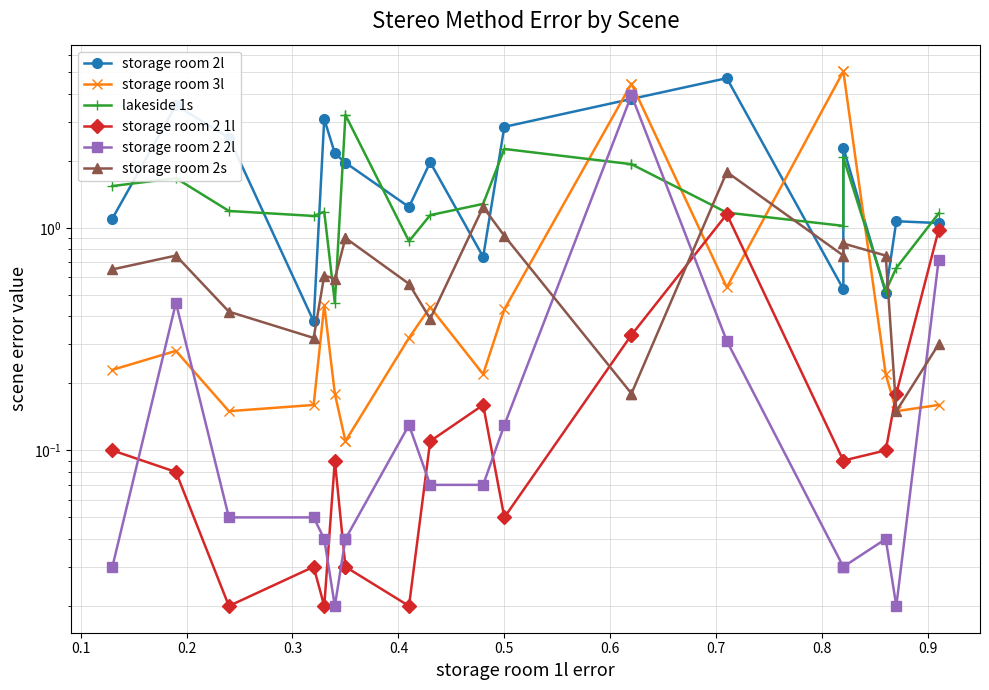

Is the value of storage room 3l at 16 greater than the value of storage room 2s at 0.2?

Yes